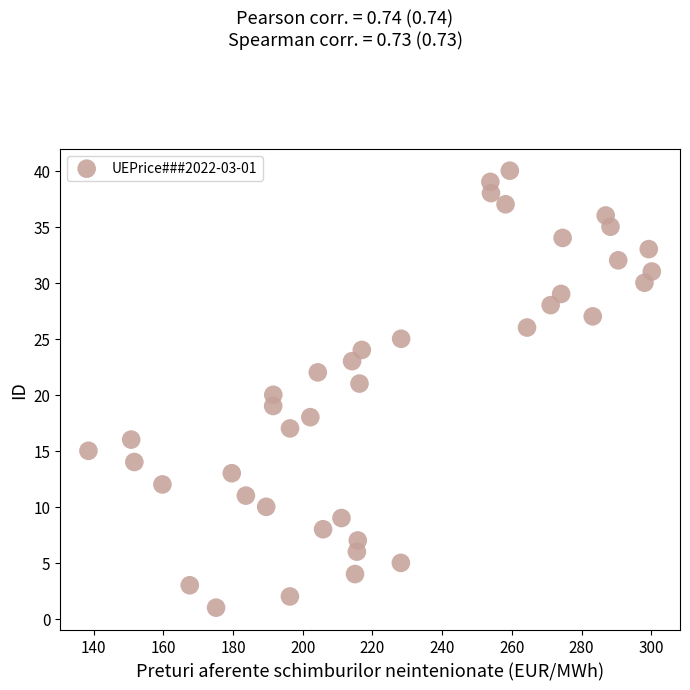

What is the range of Y values (max minus min)?

39